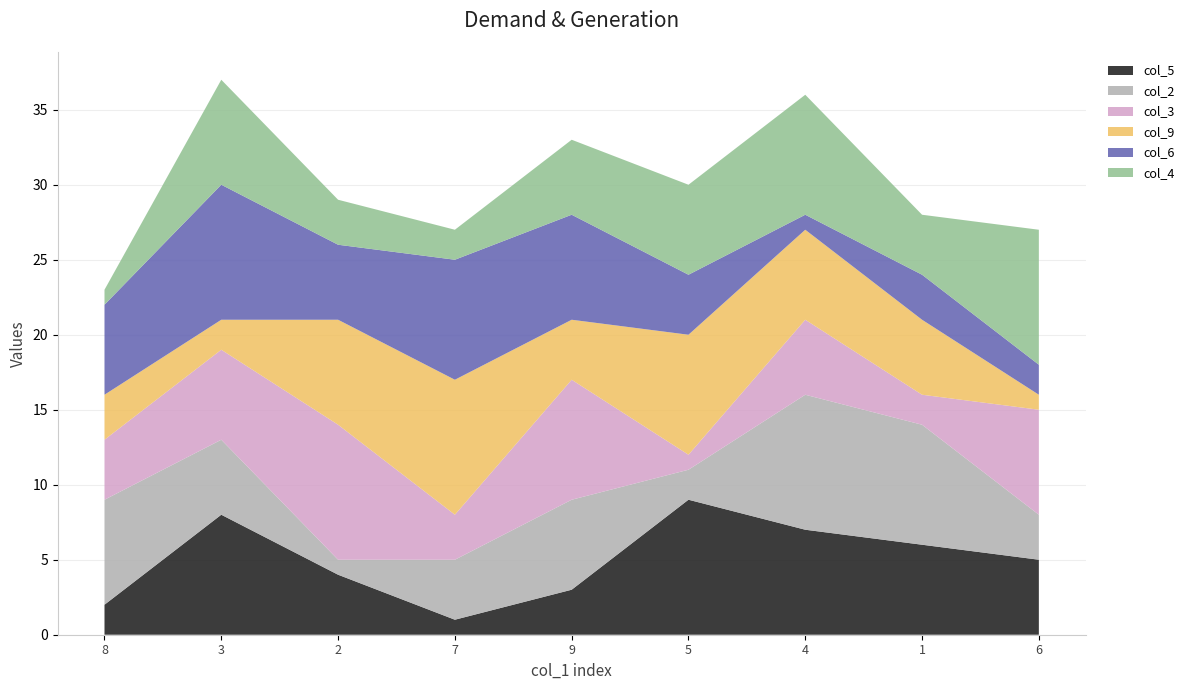

Reading left to right, what are all the values shown in this chart?

col_5: 8=2	3=8	2=4	7=1	9=3	5=9	4=7	1=6	6=5
col_2: 8=7	3=5	2=1	7=4	9=6	5=2	4=9	1=8	6=3
col_3: 8=4	3=6	2=9	7=3	9=8	5=1	4=5	1=2	6=7
col_9: 8=3	3=2	2=7	7=9	9=4	5=8	4=6	1=5	6=1
col_6: 8=6	3=9	2=5	7=8	9=7	5=4	4=1	1=3	6=2
col_4: 8=1	3=7	2=3	7=2	9=5	5=6	4=8	1=4	6=9